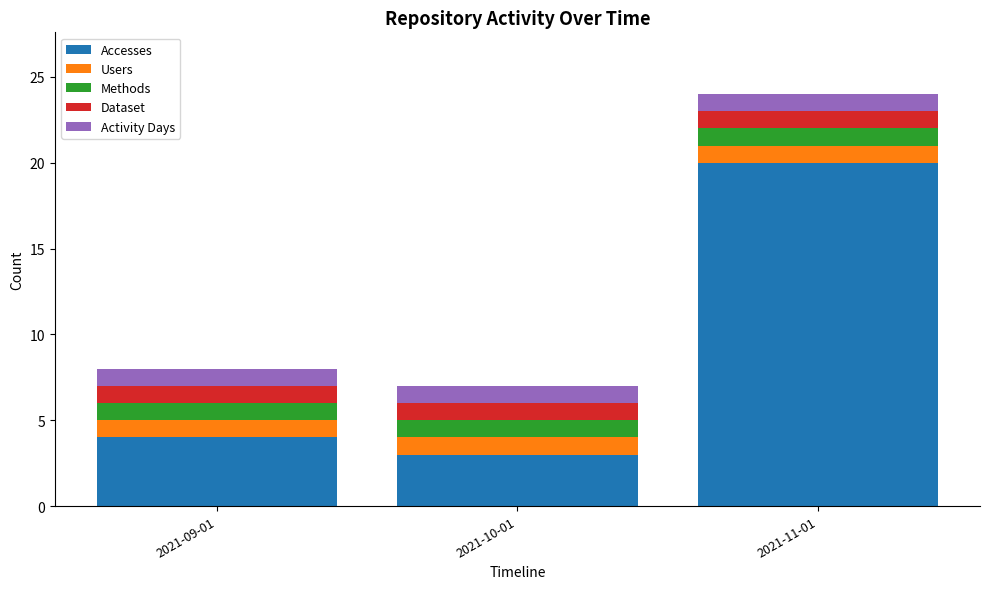

Rank the categories by Accesses value from lowest to highest.

2021-10-01, 2021-09-01, 2021-11-01